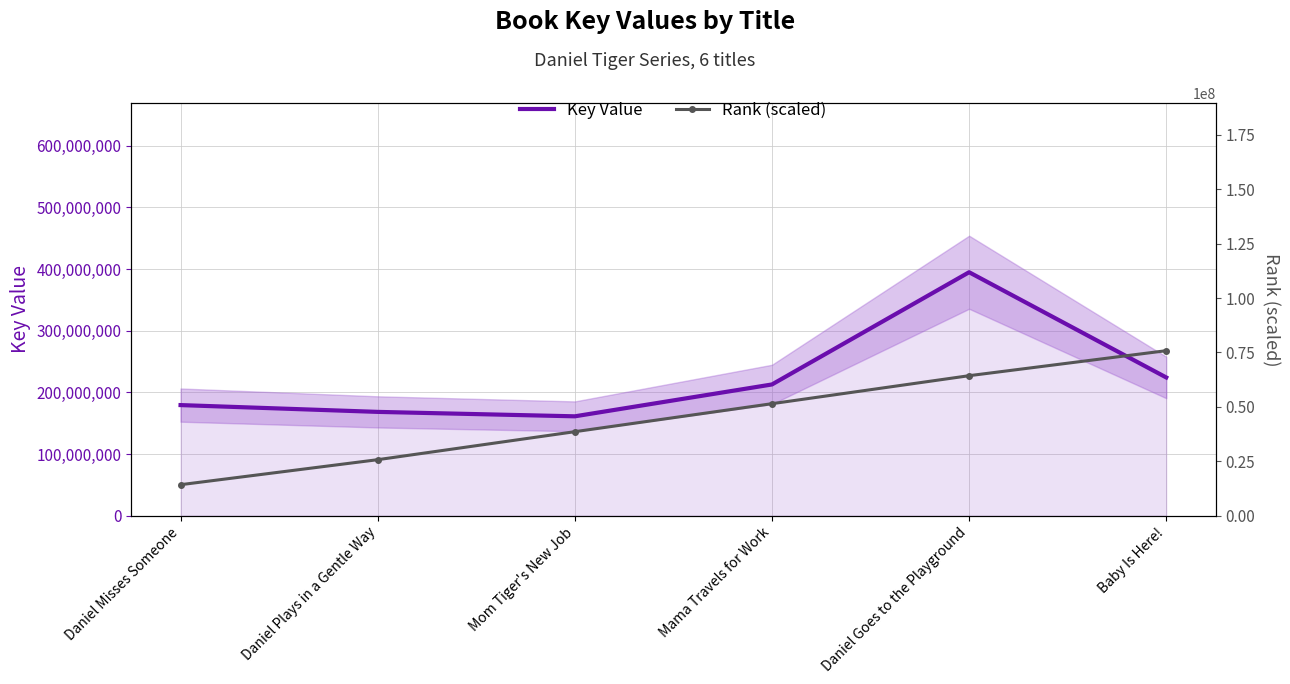

At which category does Key Value reach its first local peak?

Daniel Goes to the Playground